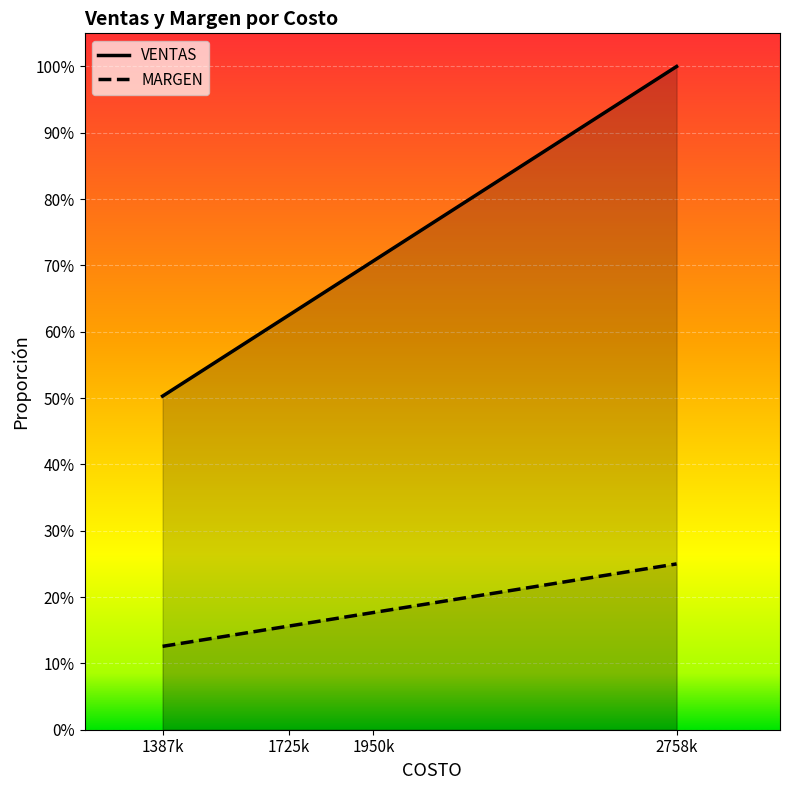

What are all the series names shown in the legend?

VENTAS, MARGEN